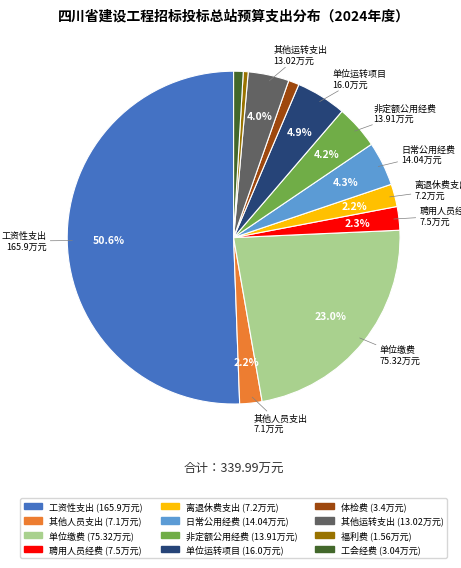

How many segments does this pie chart have?

12